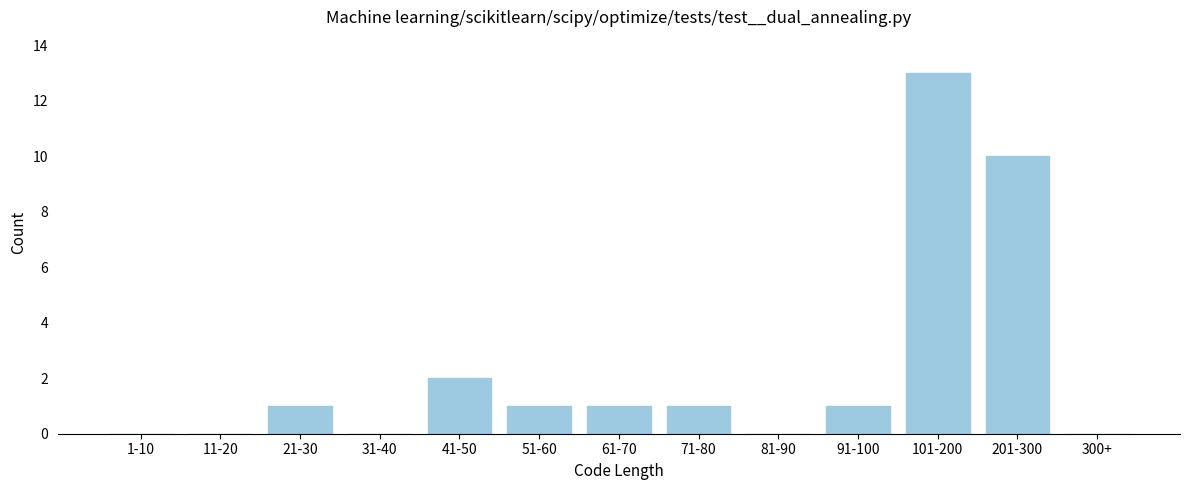

Reading left to right, extract all data points from this chart.

1-10=0	11-20=0	21-30=1	31-40=0	41-50=2	51-60=1	61-70=1	71-80=1	81-90=0	91-100=1	101-200=13	201-300=10	300+=0